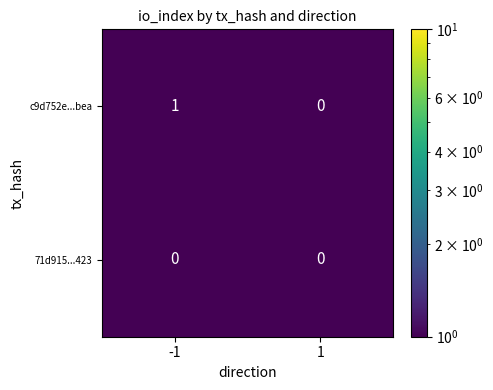

Is it true that c9d752e...bea equals 1 at 1?

False